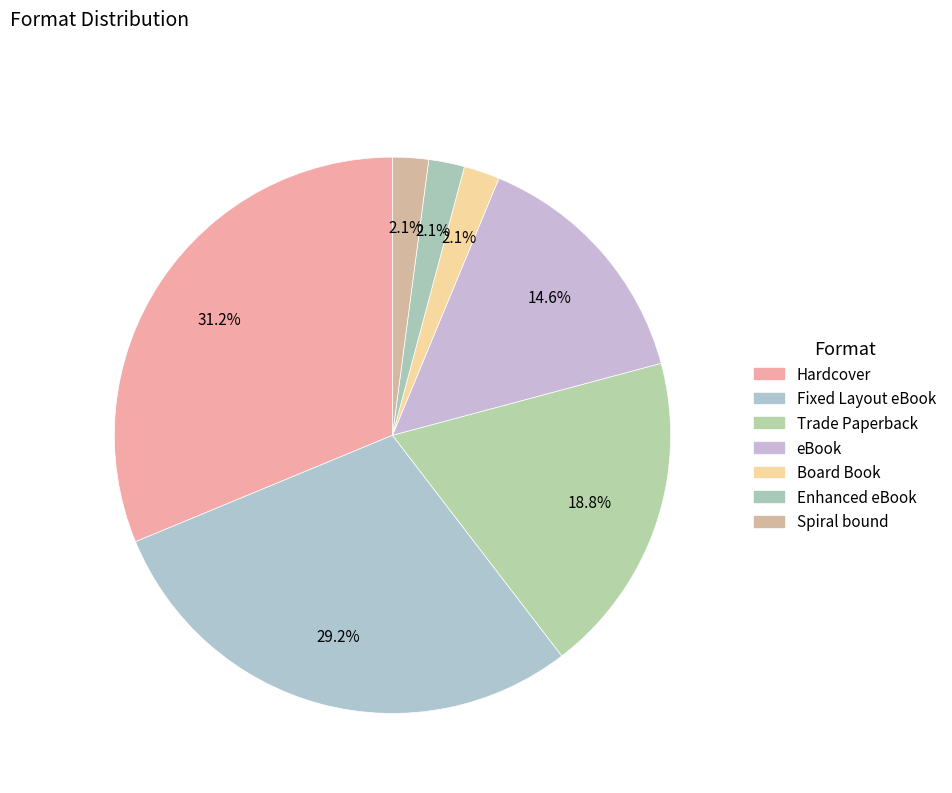

Combined, do Enhanced eBook and Hardcover account for over 50%?

No